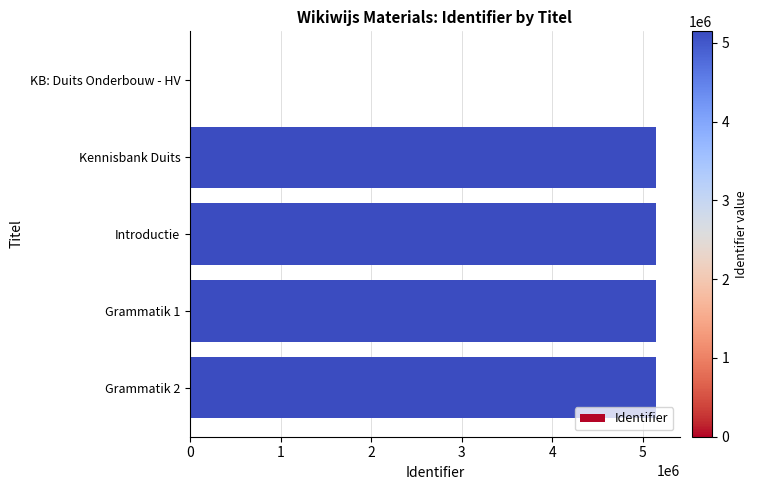

True or false: the data shows 5148060 at Kennisbank Duits.

True